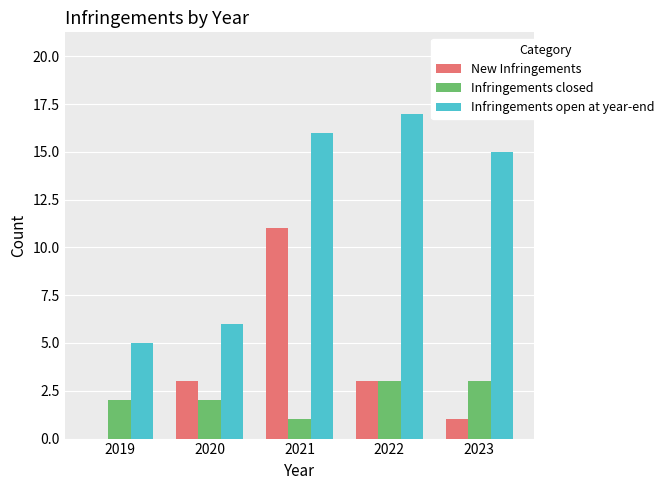

What is the sum of the Infringements open at year-end values at 2020 and 2023?

21